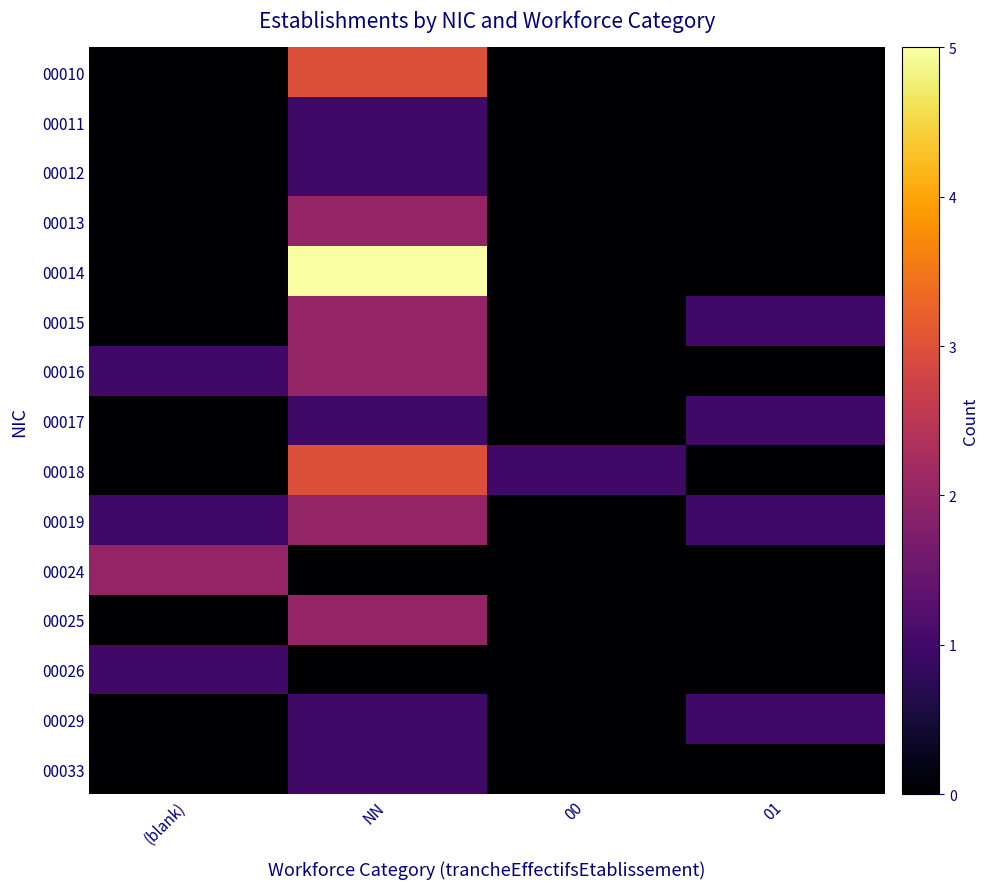

Reading left to right, extract all data points from this chart.

00010: (blank)=0	NN=3	00=0	01=0
00011: (blank)=0	NN=1	00=0	01=0
00012: (blank)=0	NN=1	00=0	01=0
00013: (blank)=0	NN=2	00=0	01=0
00014: (blank)=0	NN=5	00=0	01=0
00015: (blank)=0	NN=2	00=0	01=1
00016: (blank)=1	NN=2	00=0	01=0
00017: (blank)=0	NN=1	00=0	01=1
00018: (blank)=0	NN=3	00=1	01=0
00019: (blank)=1	NN=2	00=0	01=1
00024: (blank)=2	NN=0	00=0	01=0
00025: (blank)=0	NN=2	00=0	01=0
00026: (blank)=1	NN=0	00=0	01=0
00029: (blank)=0	NN=1	00=0	01=1
00033: (blank)=0	NN=1	00=0	01=0